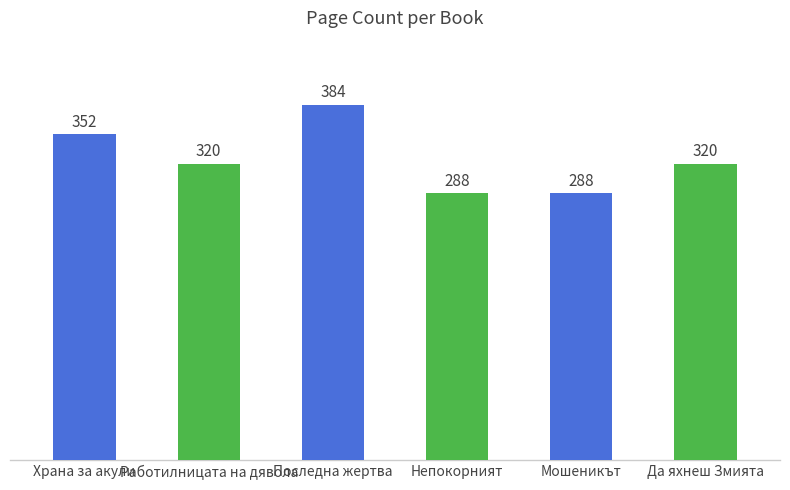

Is it true that the value at Работилницата на дявола is 320?

True